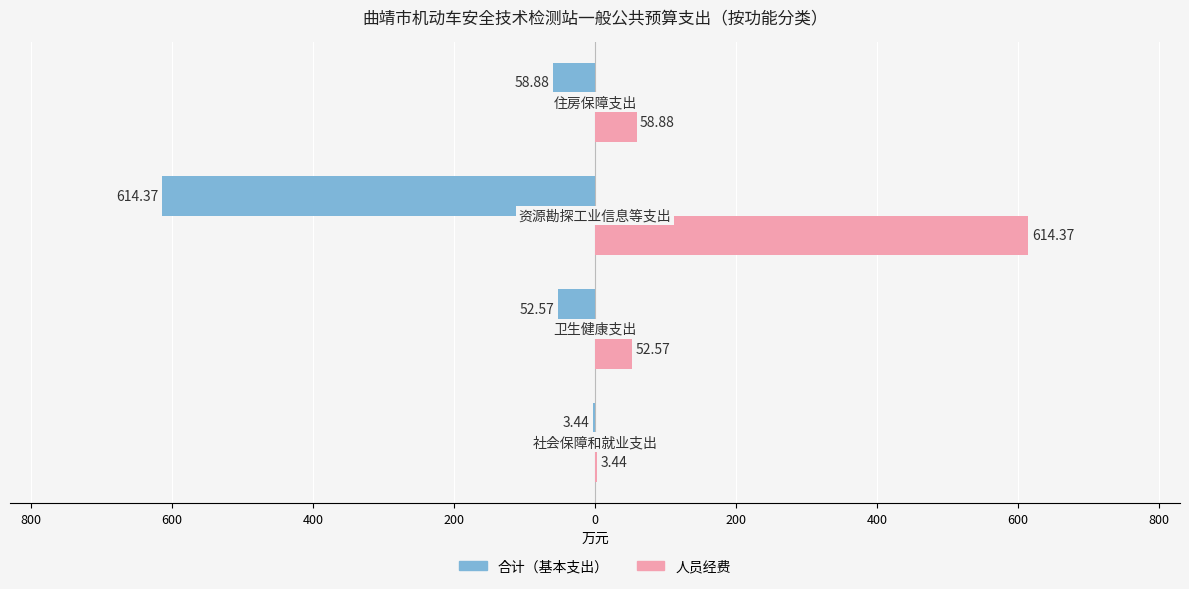

What are all the series names shown in the legend?

合计（基本支出）, 人员经费